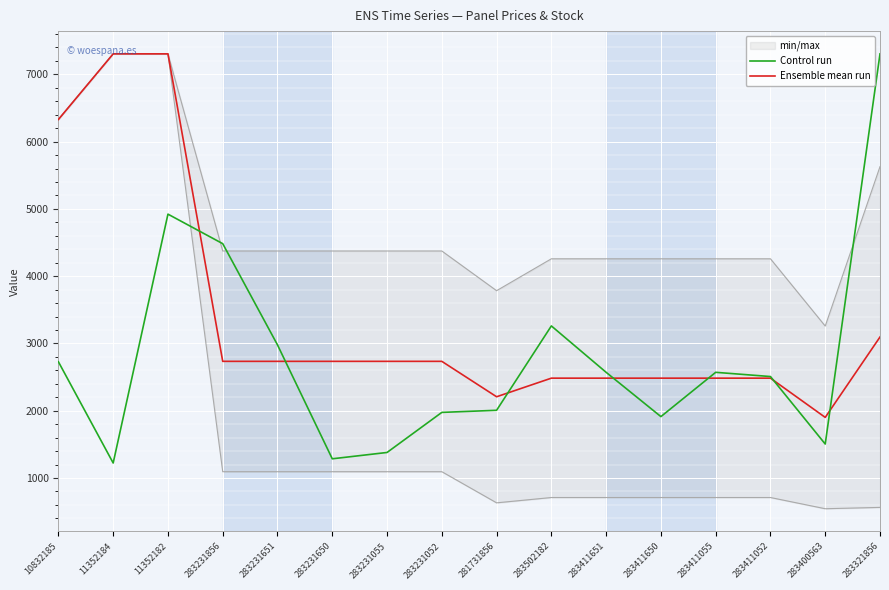

At which category does Ensemble mean run reach its first local valley?

281731856